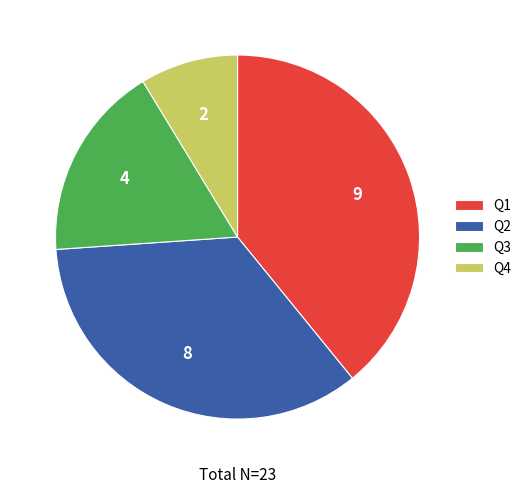

Is the sum of Q4 and Q1 greater than half?

No